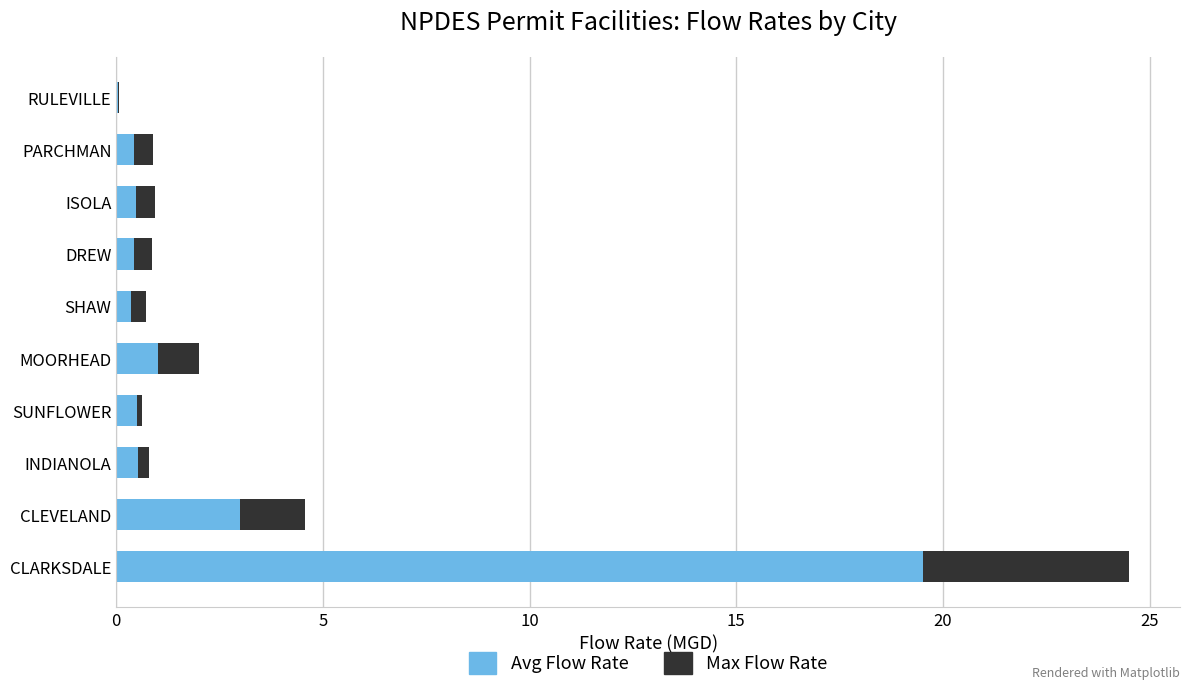

What is the highest value of the Avg Flow Rate series?

19.5